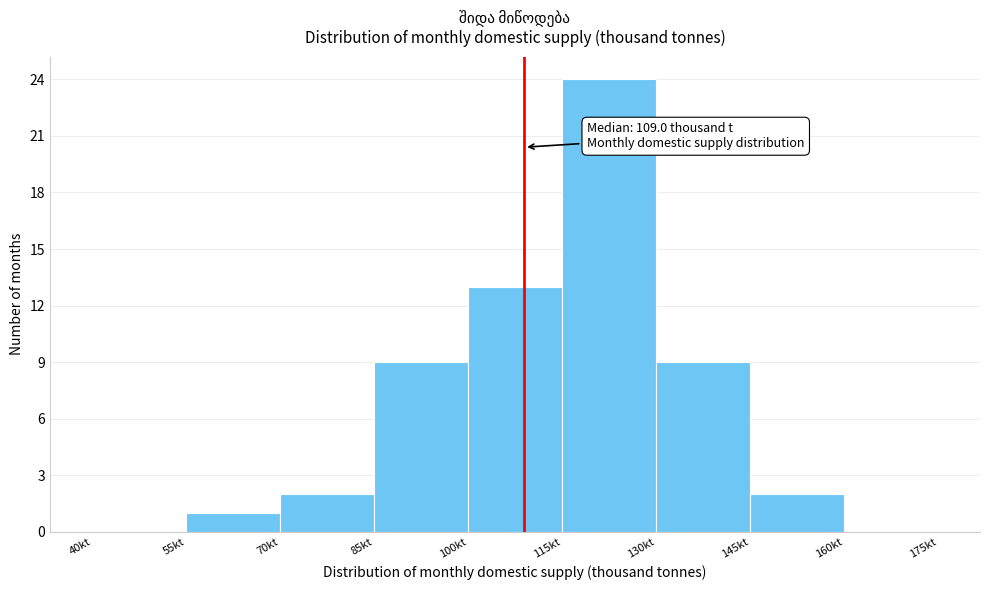

Over which range of the x-axis is the bar tallest?

115 to 130